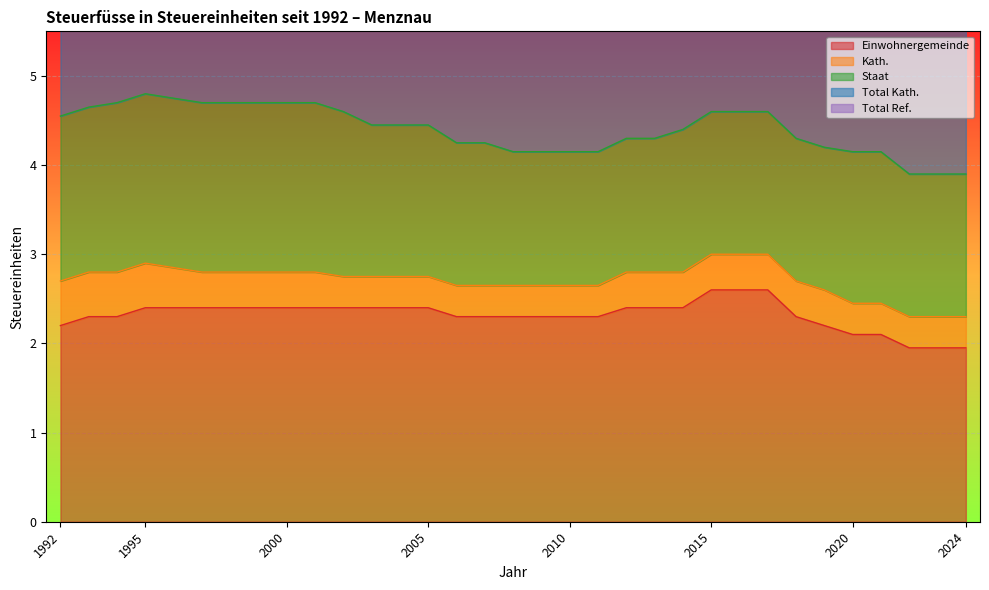

At which label is Total Kath. closest to 4?

2022